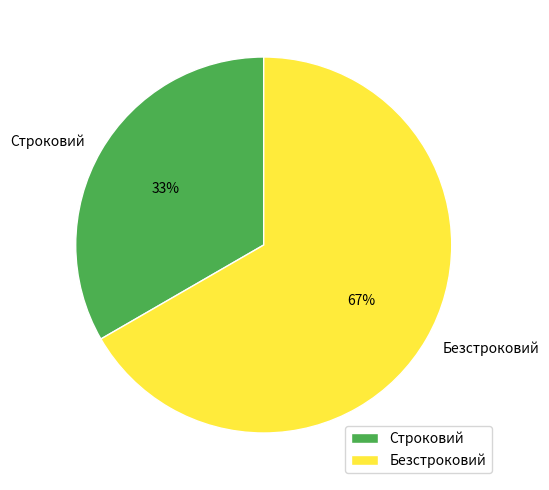

Count the number of slices in the pie.

2